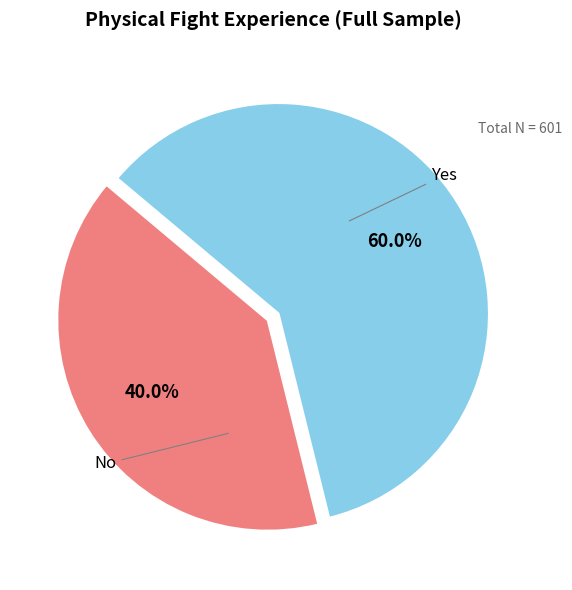

Is there any slice that represents more than half of the pie?

Yes